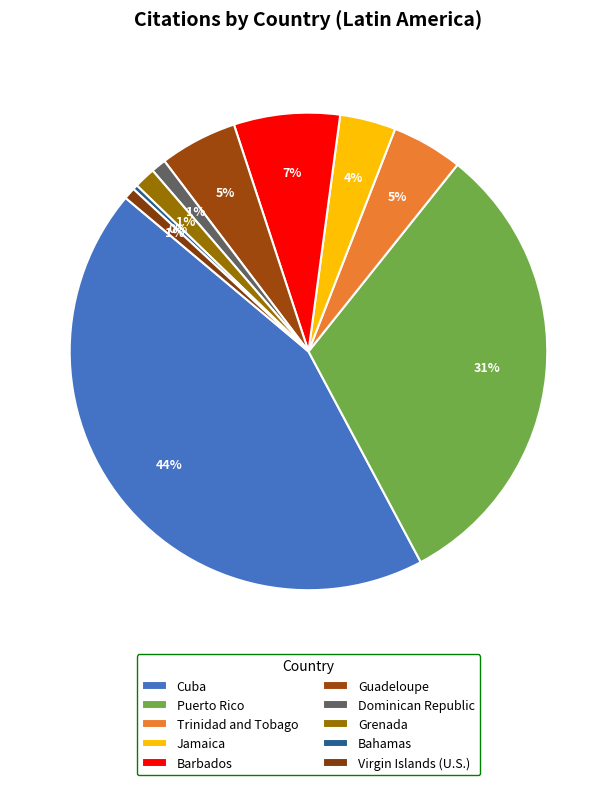

How many slices are in this pie chart?

10